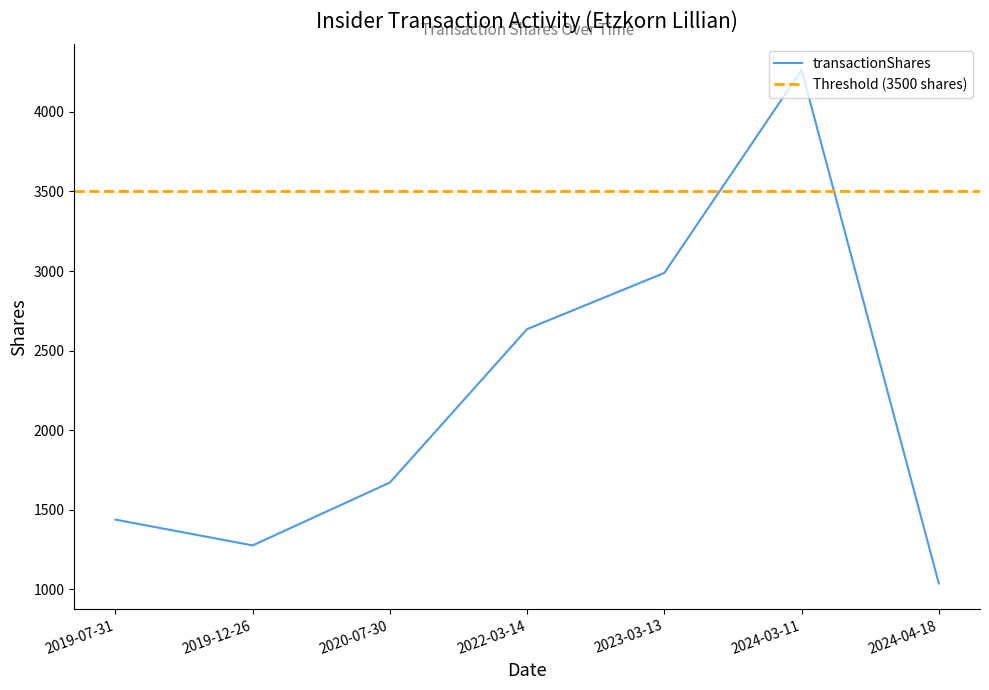

Reading right to left, extract all data points from this chart.

2024-04-18=1037	2024-03-11=4263	2023-03-13=2988	2022-03-14=2635	2020-07-30=1671	2019-12-26=1276	2019-07-31=1438